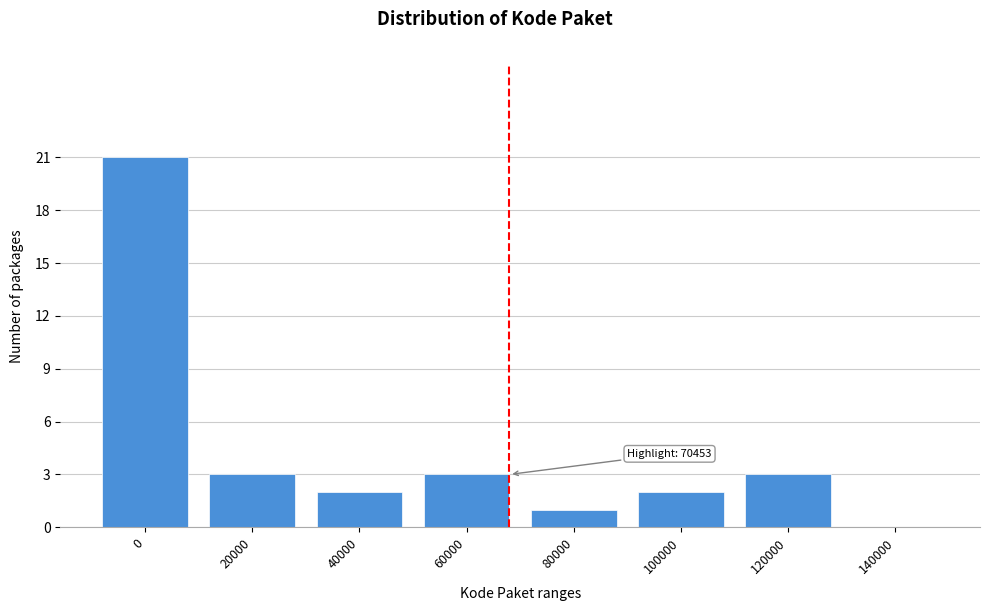

Reading left to right, what are all the values shown in this chart?

0=21	20000=3	40000=2	60000=3	80000=1	100000=2	120000=3	140000=0